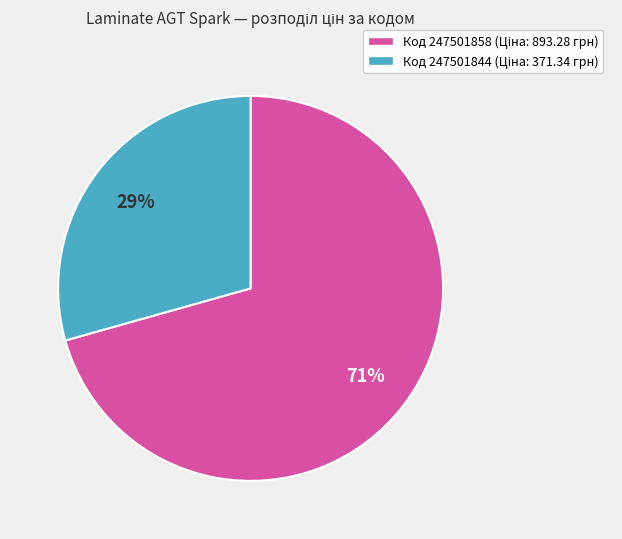

How many segments does this pie chart have?

2